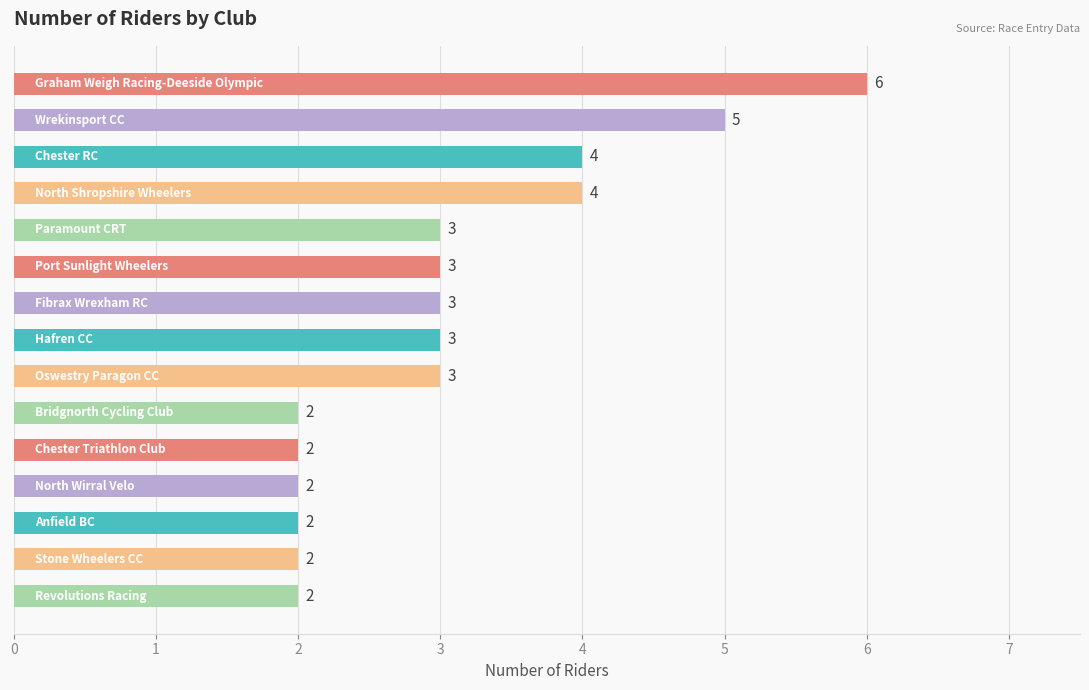

How many values are between 2 and 4?

13